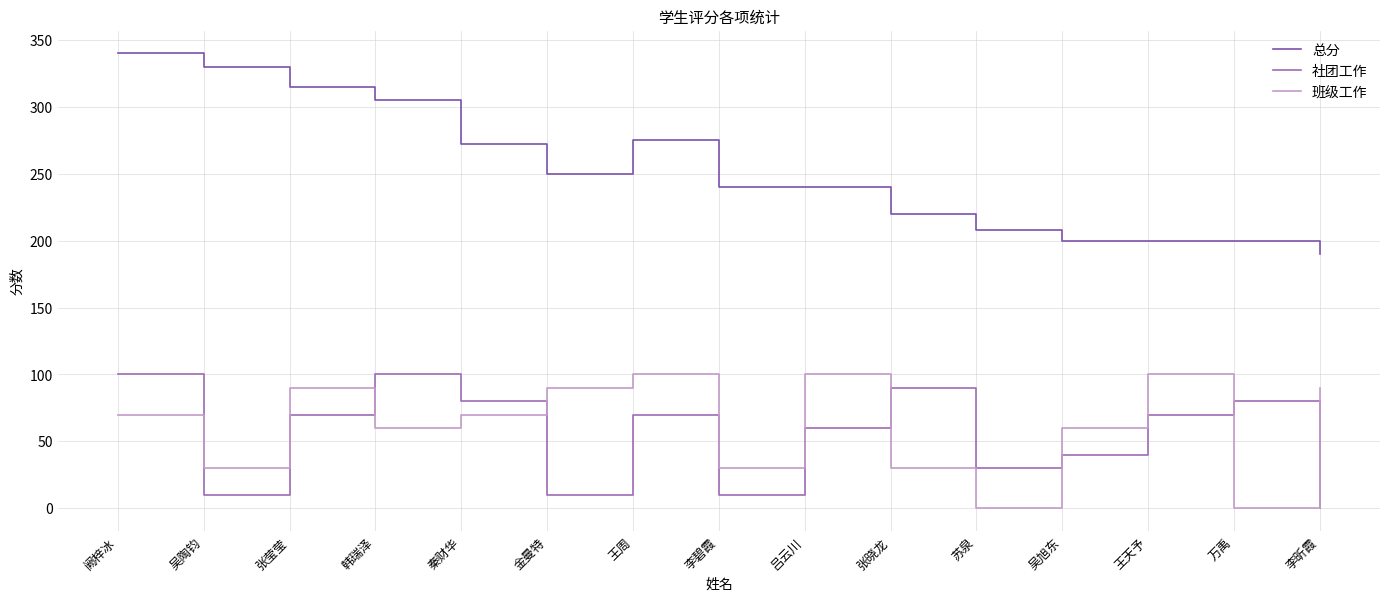

What is the spread (max minus min) of values at 阙梓冰?

270